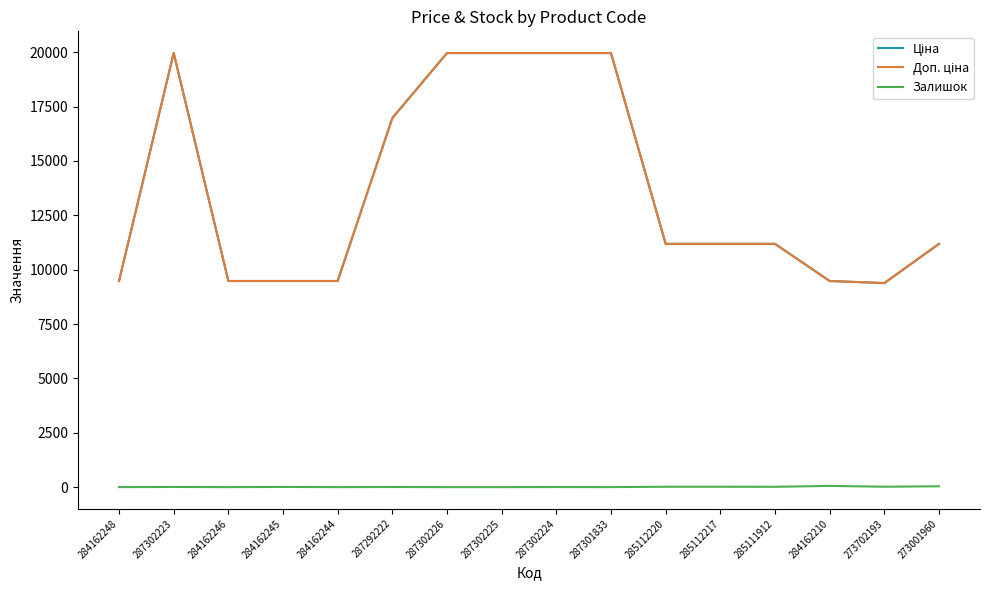

Reading left to right, transcribe all the data shown in this chart.

Ціна: 9480.1	19964.2	9480.1	9480.1	9480.1	16976.3	19964.2	19964.2	19964.2	19964.2	11188.2	11188.2	11188.2	9480.1	9384.0	11188.2
Доп. ціна: 9480.1	19964.2	9480.1	9480.1	9480.1	16976.3	19964.2	19964.2	19964.2	19964.2	11188.2	11188.2	11188.2	9480.1	9384.0	11188.2
Залишок: 0.0	7.0	0.0	8.0	0.0	5.0	0.0	0.0	3.0	0.0	17.0	17.0	15.0	56.0	18.0	38.0